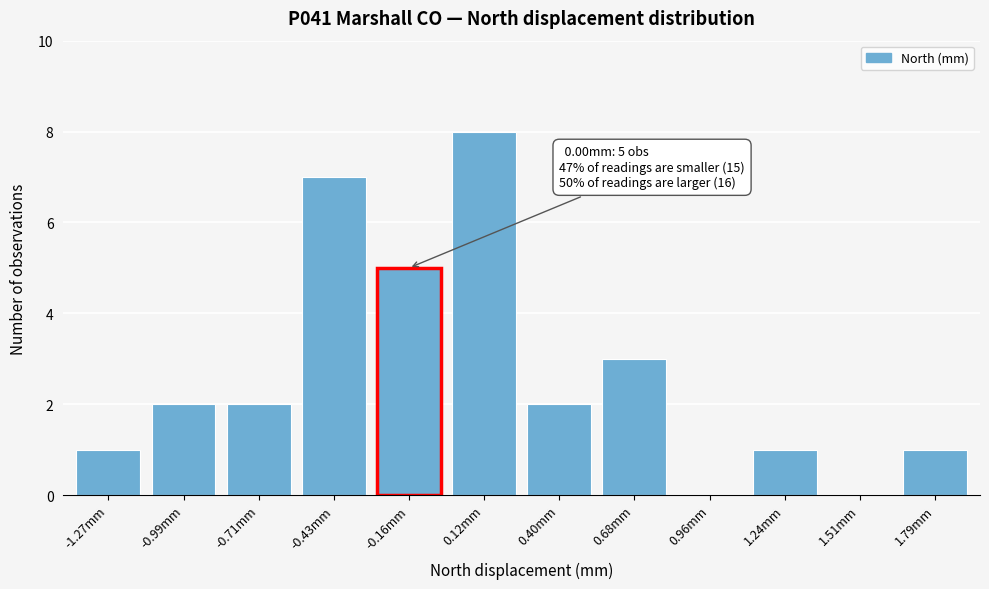

Reading right to left, transcribe all the data shown in this chart.

1.79mm=1	1.51mm=0	1.24mm=1	0.96mm=0	0.68mm=3	0.40mm=2	0.12mm=8	-0.16mm=5	-0.43mm=7	-0.71mm=2	-0.99mm=2	-1.27mm=1